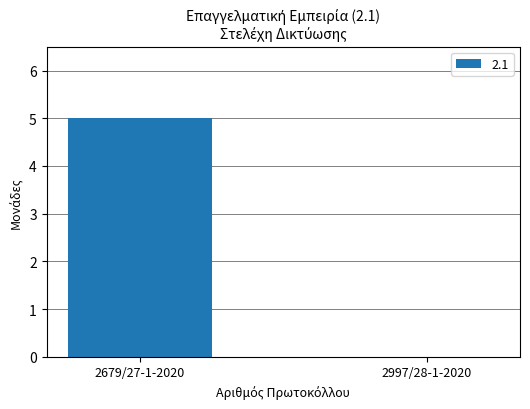

The value at 2679/27-1-2020 is 7. True or false?

False